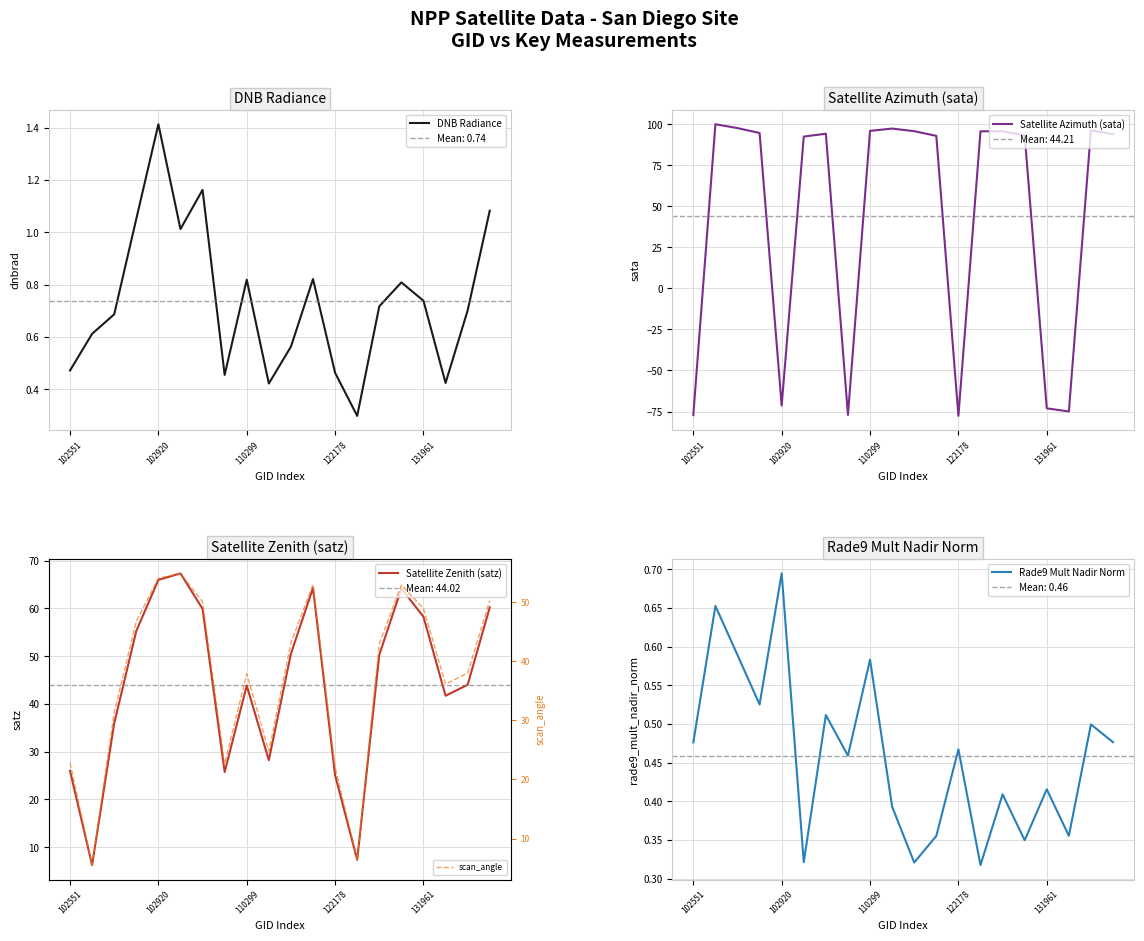

What is the maximum value for Satellite Azimuth (sata)?

100.0